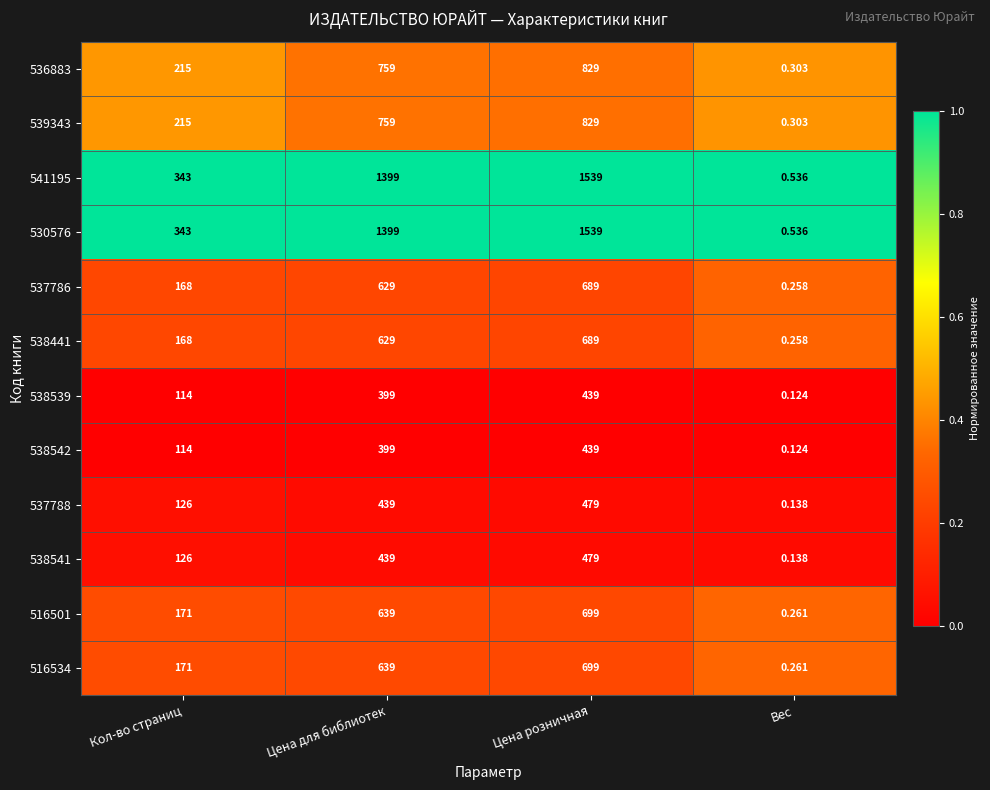

List the labels in order of 541195 value, largest first.

Цена розничная, Цена для библиотек, Кол-во страниц, Вес